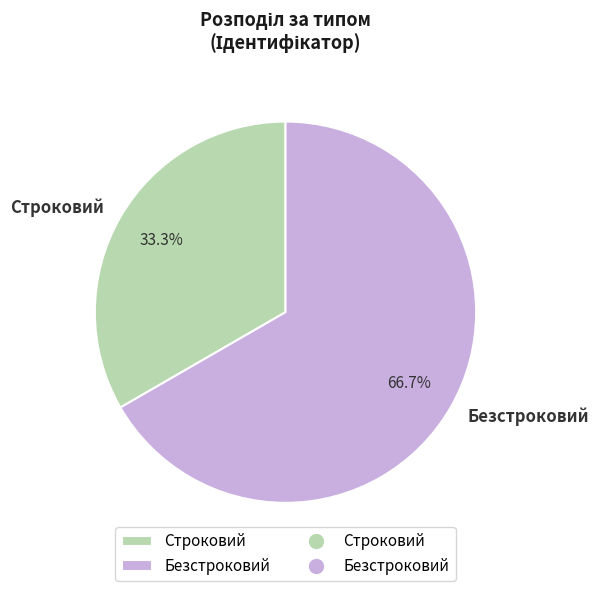

What is the ratio of the value at Строковий to the value at Безстроковий?

0.5